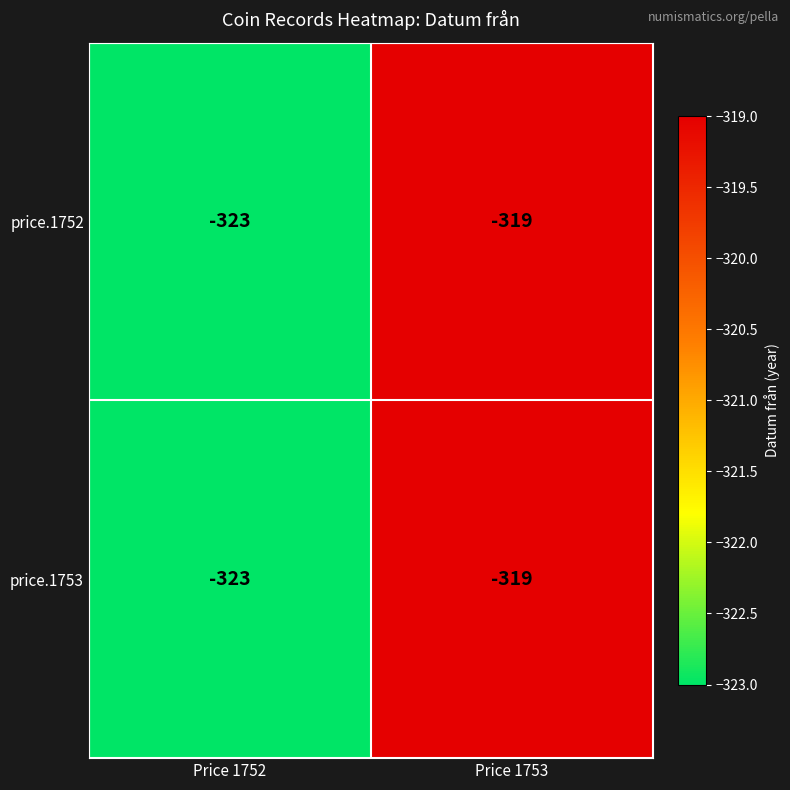

Count the number of categories in the chart.

2